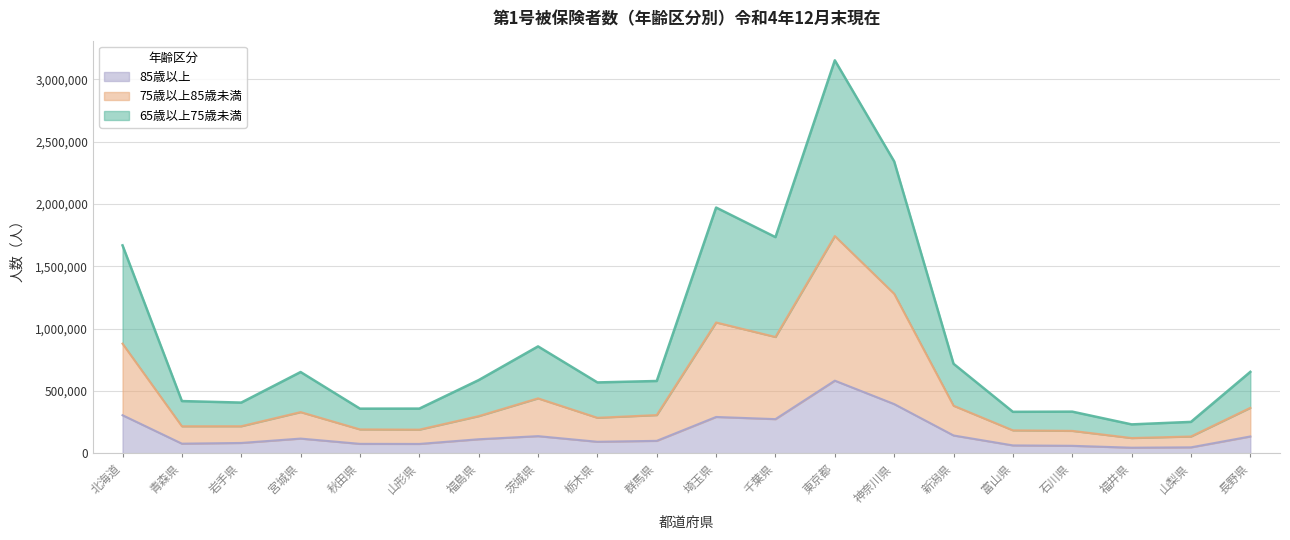

At which category does 75歳以上85歳未満 reach its first local peak?

宮城県